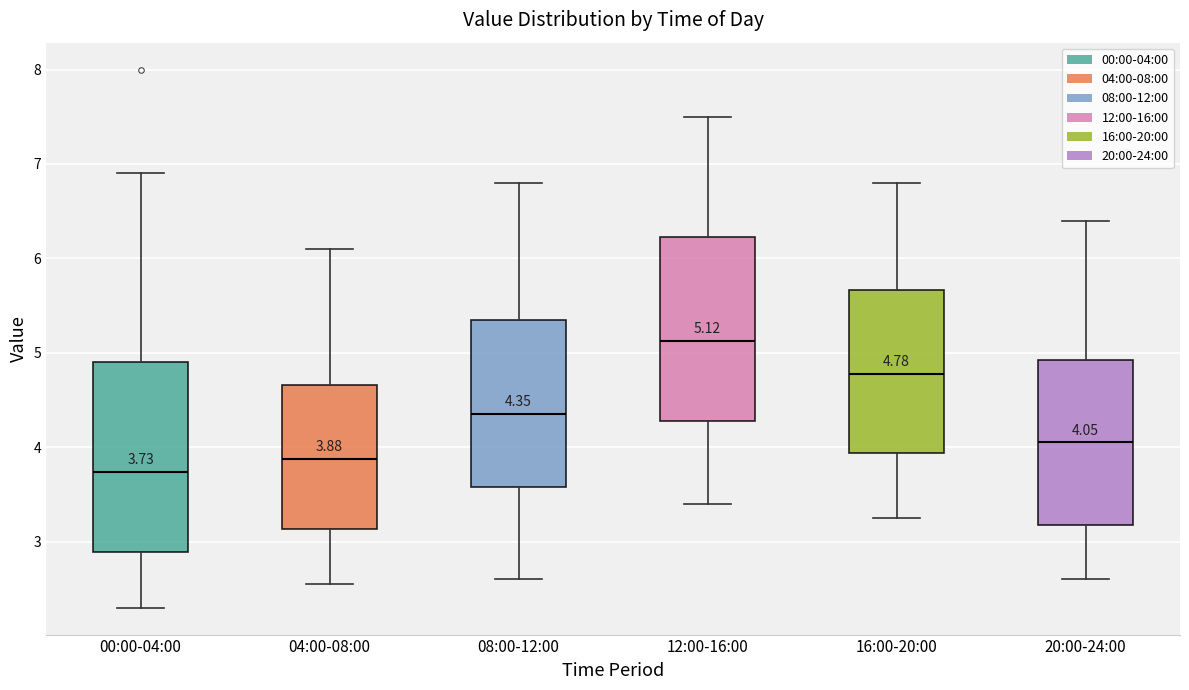

Which box has the lowest median line?

00:00-04:00